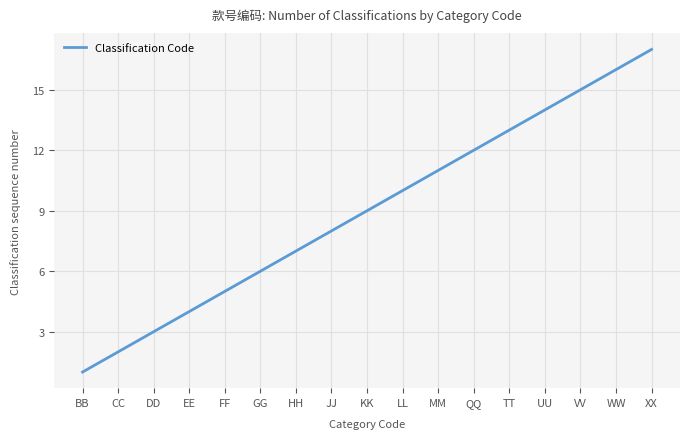

True or false: the data has more than 2 interior local peaks.

False